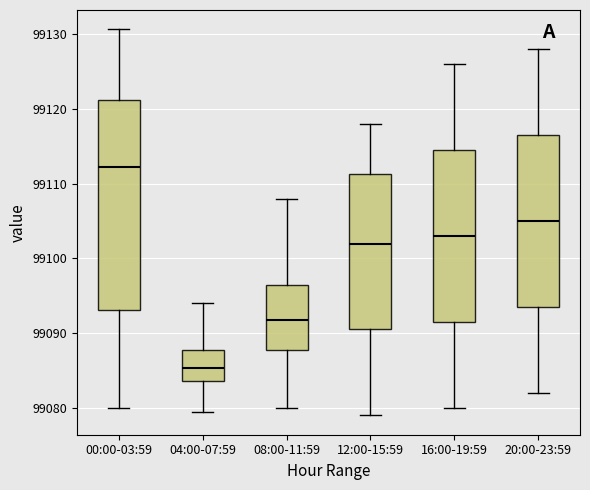

Which box is the tallest, from its lower edge to its upper edge?

00:00-03:59